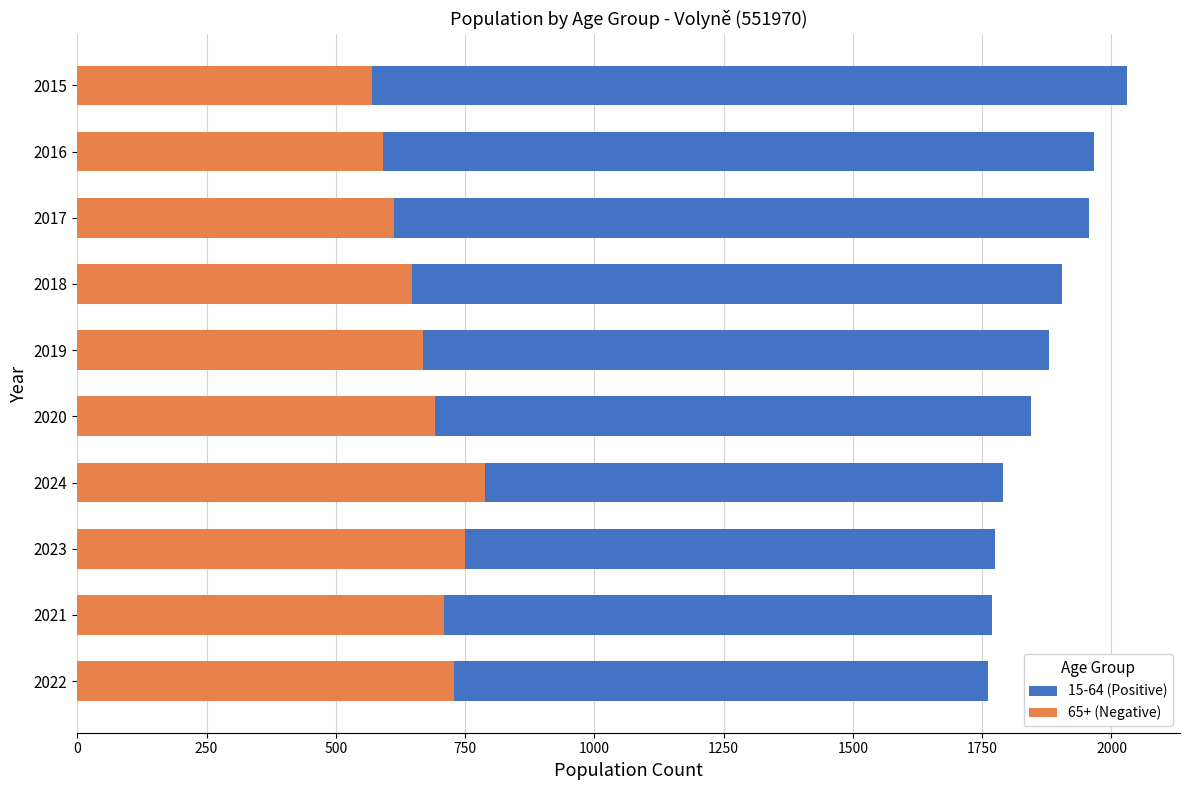

Is the value of 15-64 (Positive) at 2015 greater than the value of 65+ (Negative) at 2019?

Yes